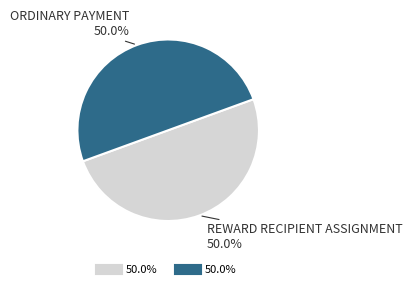

Count the number of slices in the pie.

2